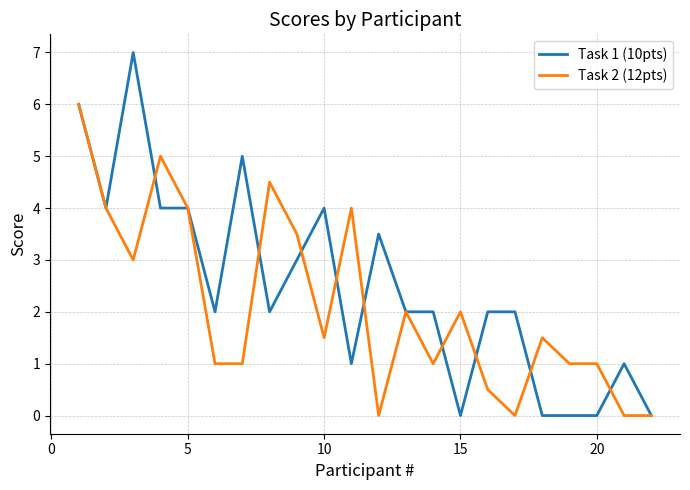

What is the maximum value shown in the chart?

7.0